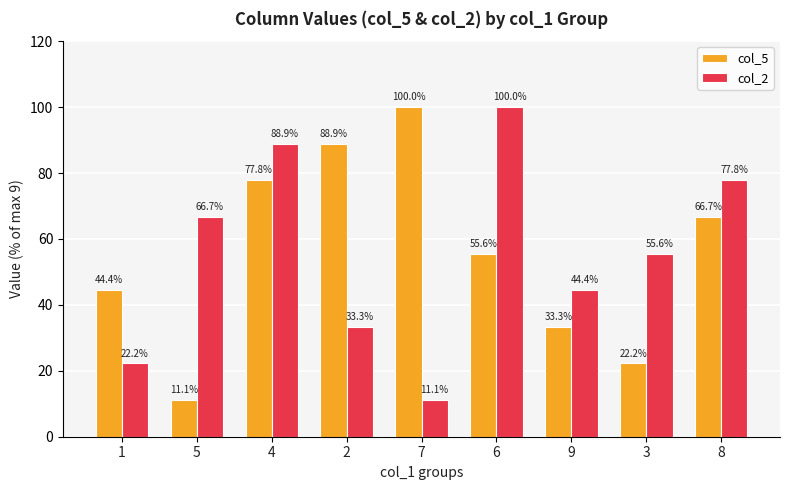

The value of col_2 at 9 is 44.4. True or false?

True